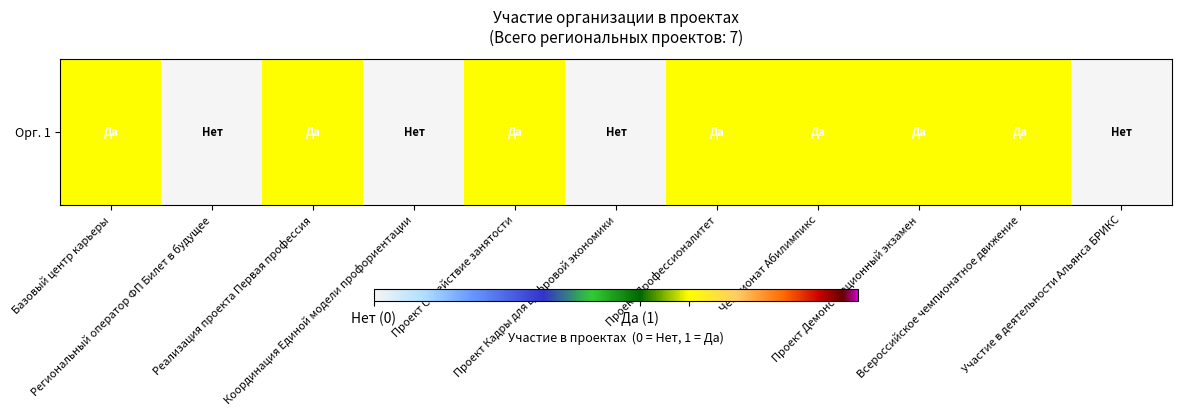

Reading left to right, list all the values displayed in this chart.

0.7	0.0	0.7	0.0	0.7	0.0	0.7	0.7	0.7	0.7	0.0